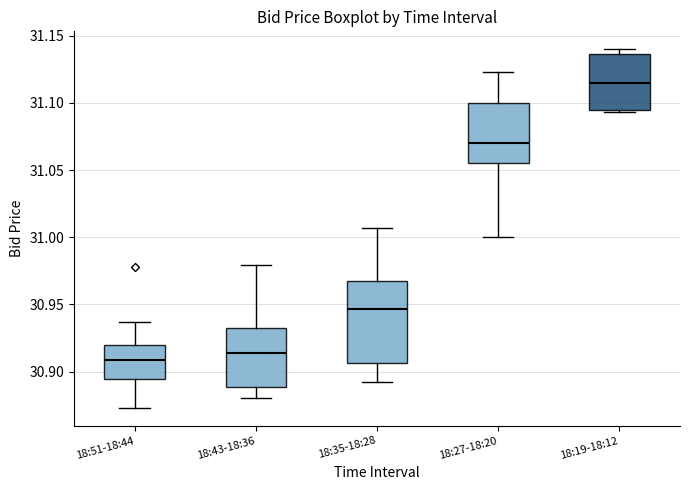

Where does the upper whisker of the box for 18:43-18:36 end on the y-axis? The values are not printed on the chart, so give them approximately, as read against the axis.

30.980